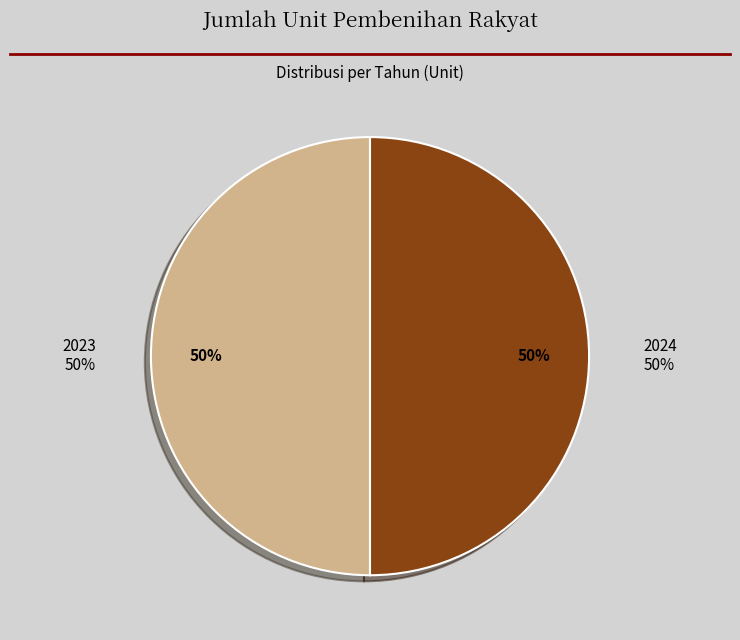

Is 2021 the majority of the pie?

No